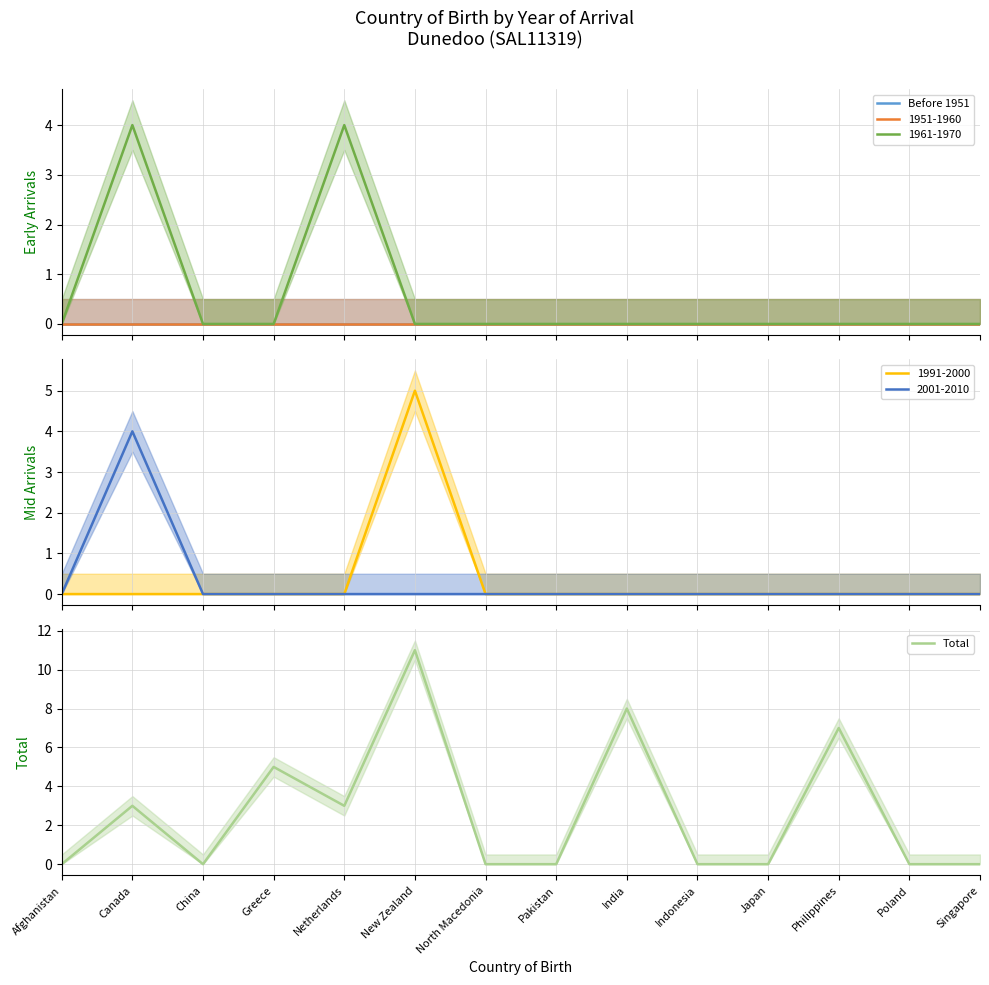

What is the label of the 1st point from the right?

Singapore